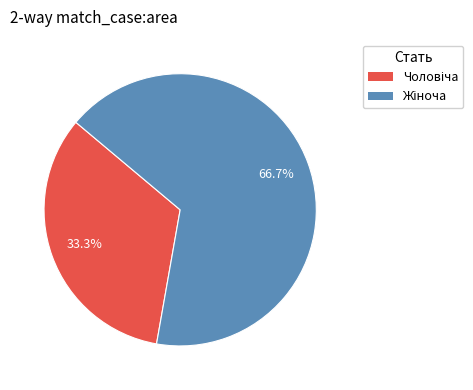

Is there a majority slice in this chart?

Yes